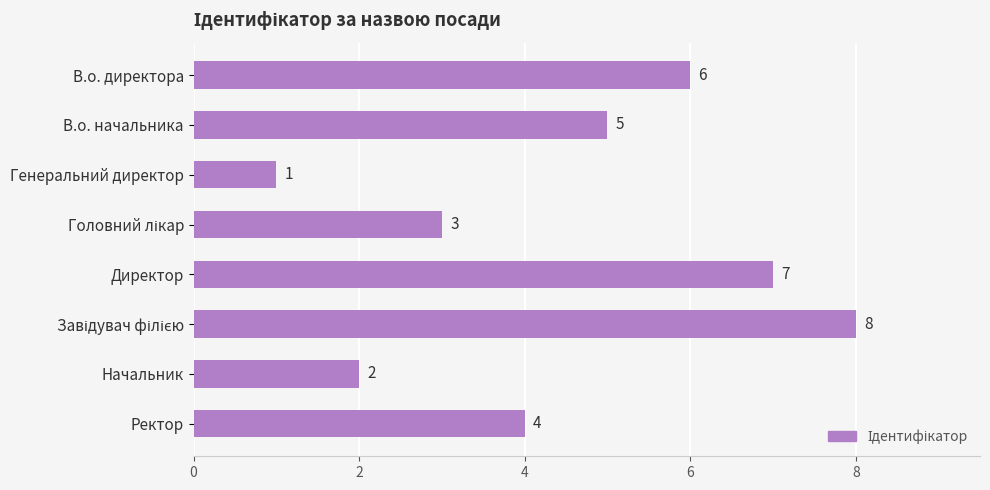

The chart shows a value of 11 at Директор. True or false?

False